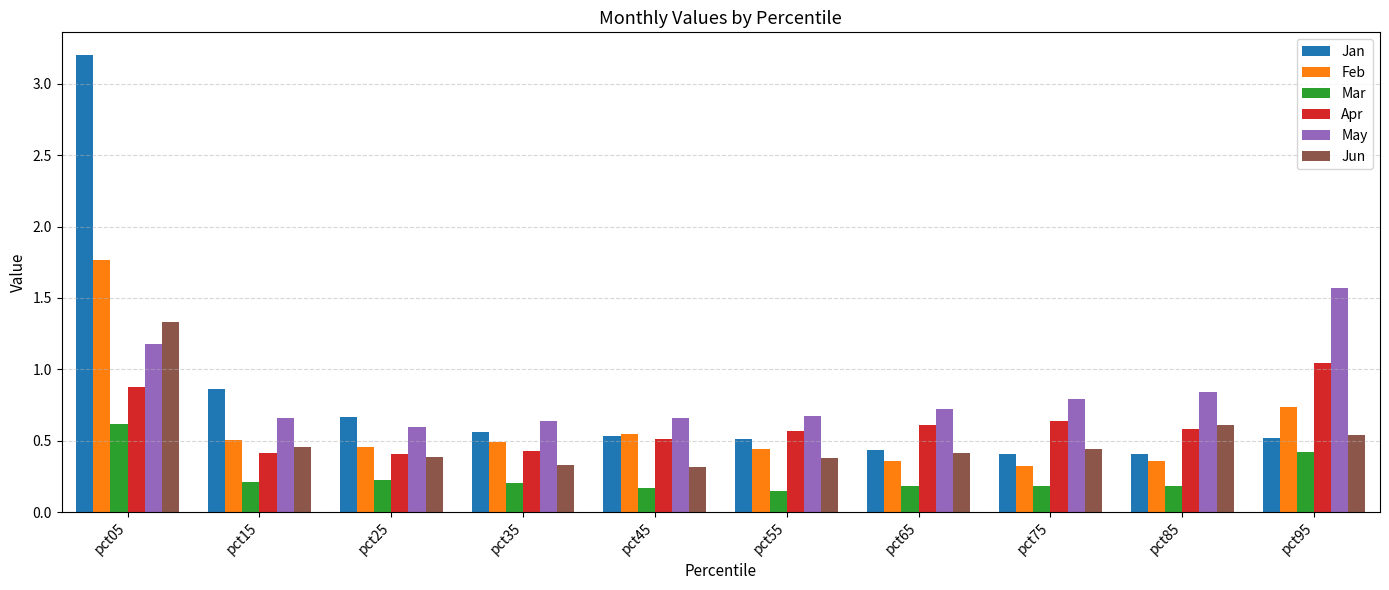

What is the total value across all series at pct25?

2.7